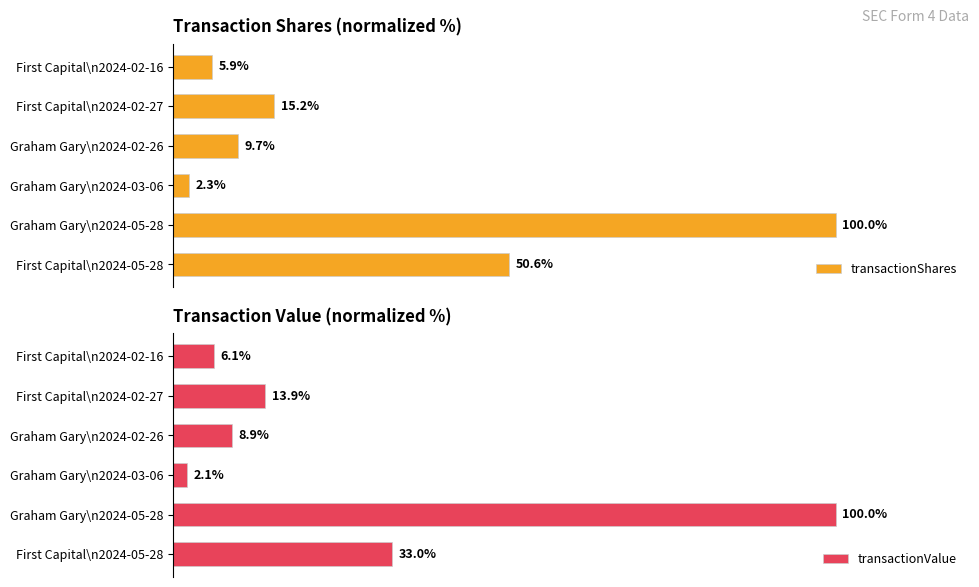

What is the maximum value shown in the chart?

100.0